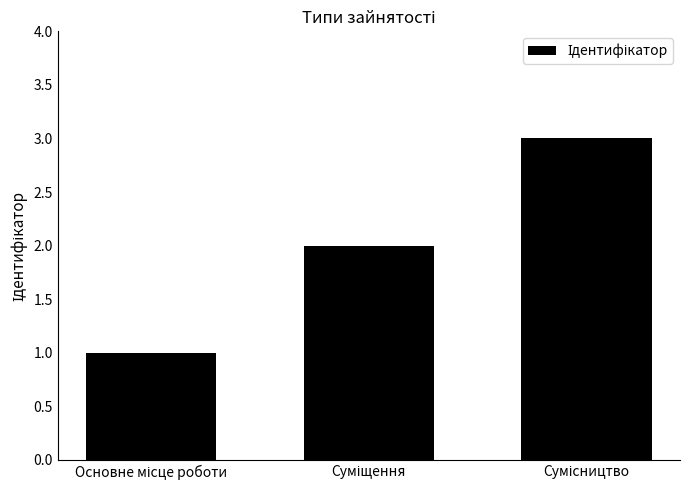

What is the sum of all values?

6